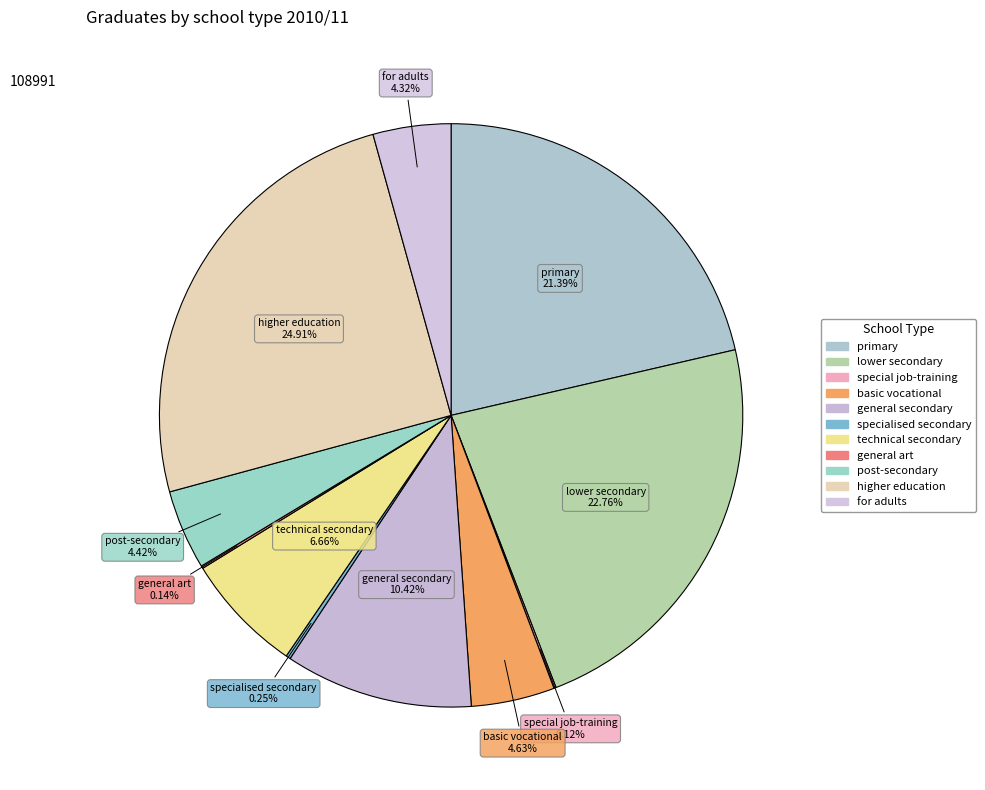

Rank the categories by value from lowest to highest.

special job-training, general art, specialised secondary, for adults, post-secondary, basic vocational, technical secondary, general secondary, primary, lower secondary, higher education